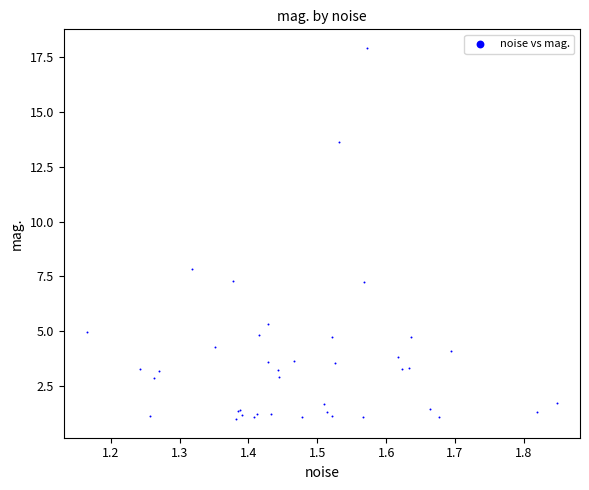

What Y value in the scatter plot is closest to 9?

7.8